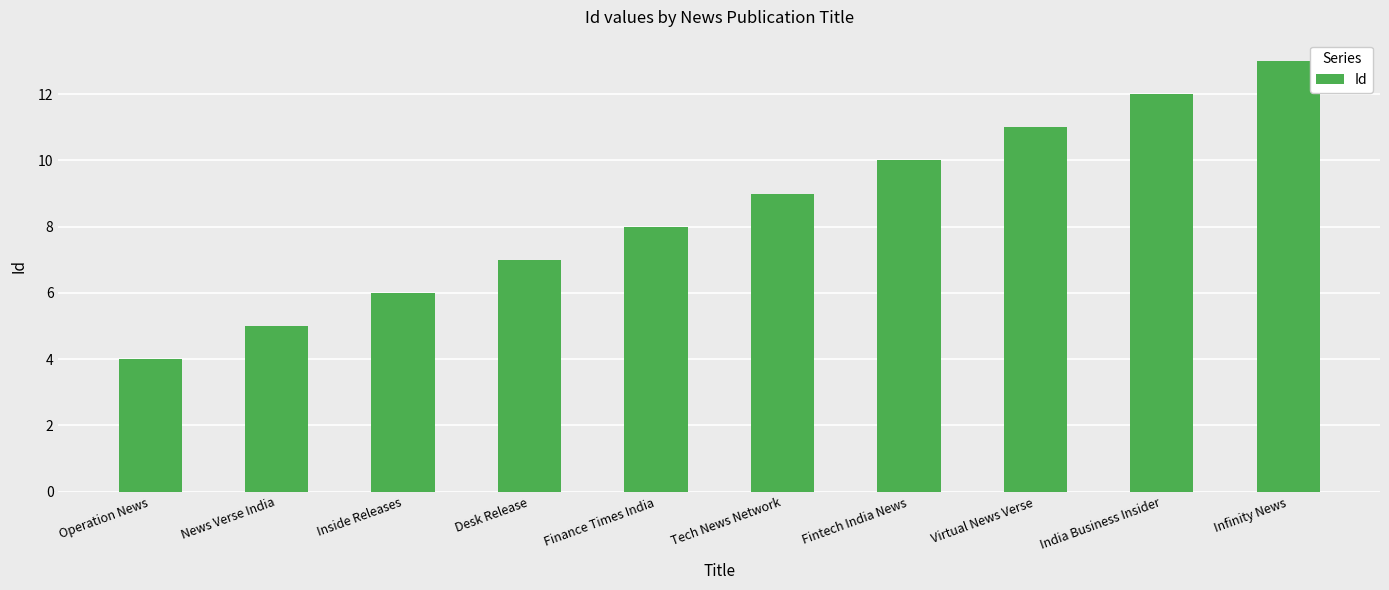

How many distinct data groups are displayed?

1